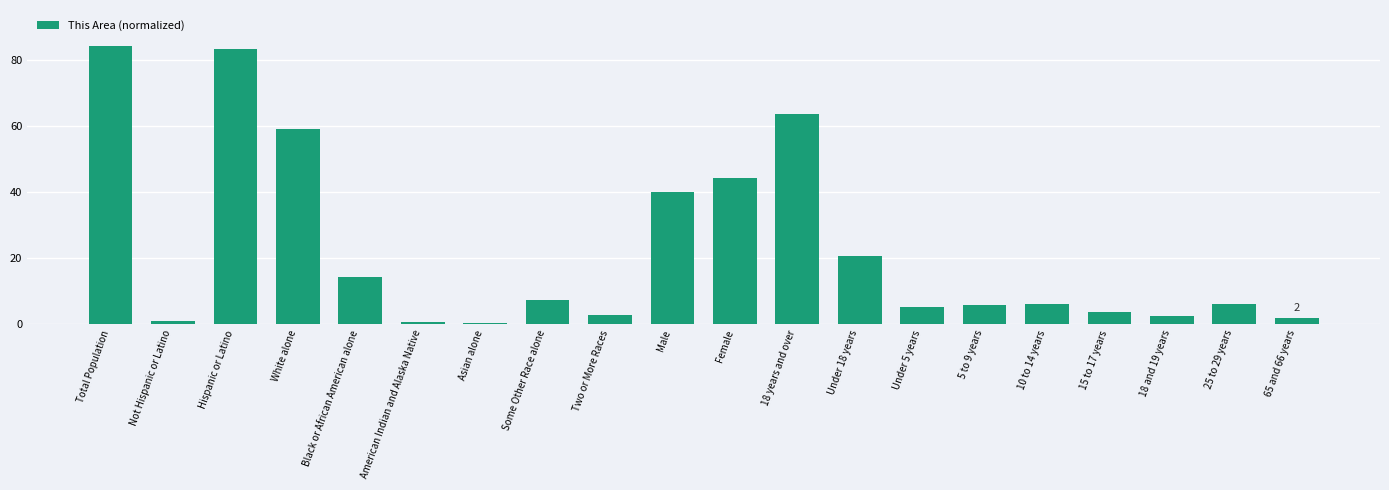

What is the sum of the values at White alone and Male?

98.8